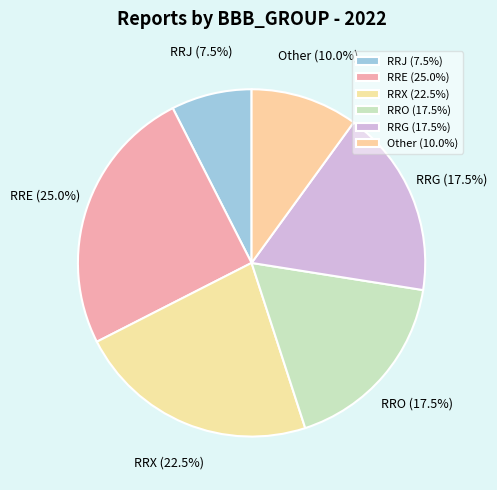

To the nearest percent, what is the average slice percentage?

17%